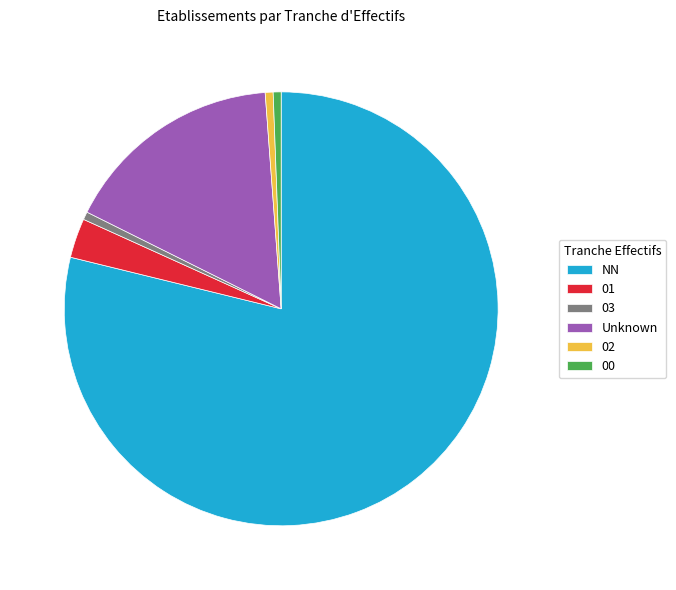

Is NN the majority of the pie?

Yes